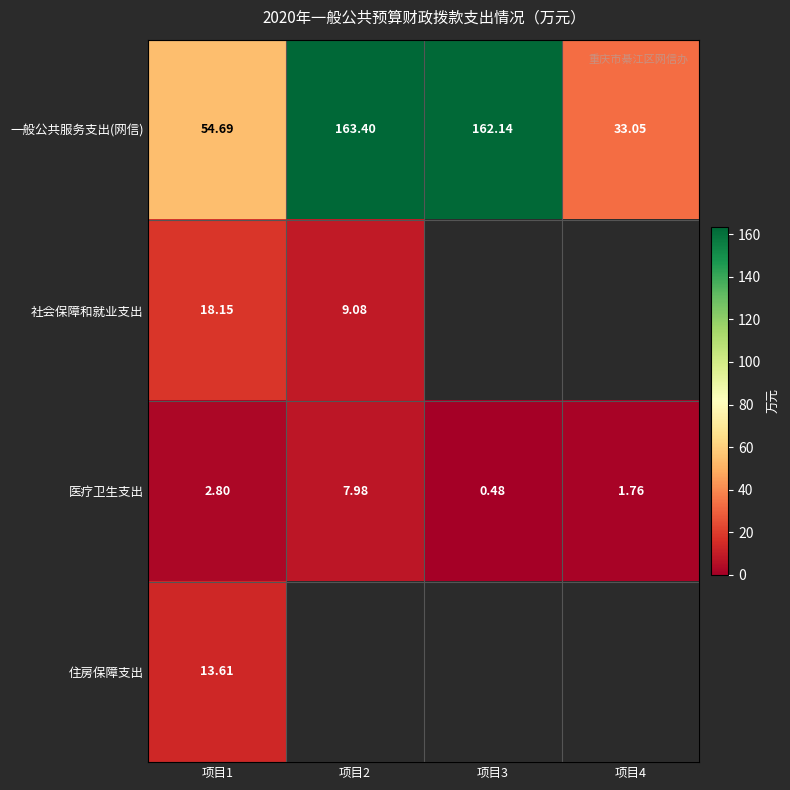

What is the minimum value shown in the chart?

0.5